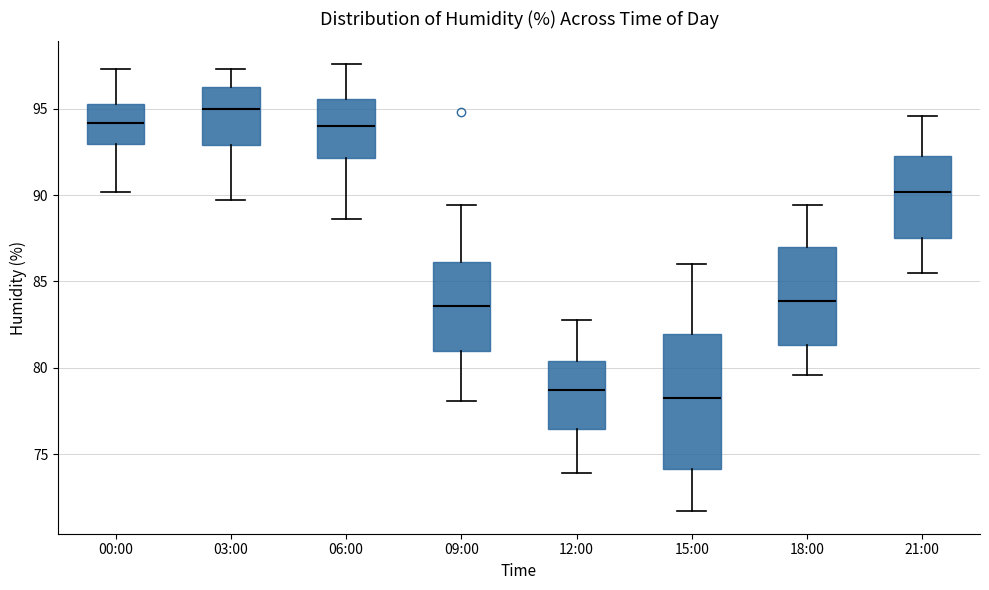

Which box's median line is the lowest?

15:00